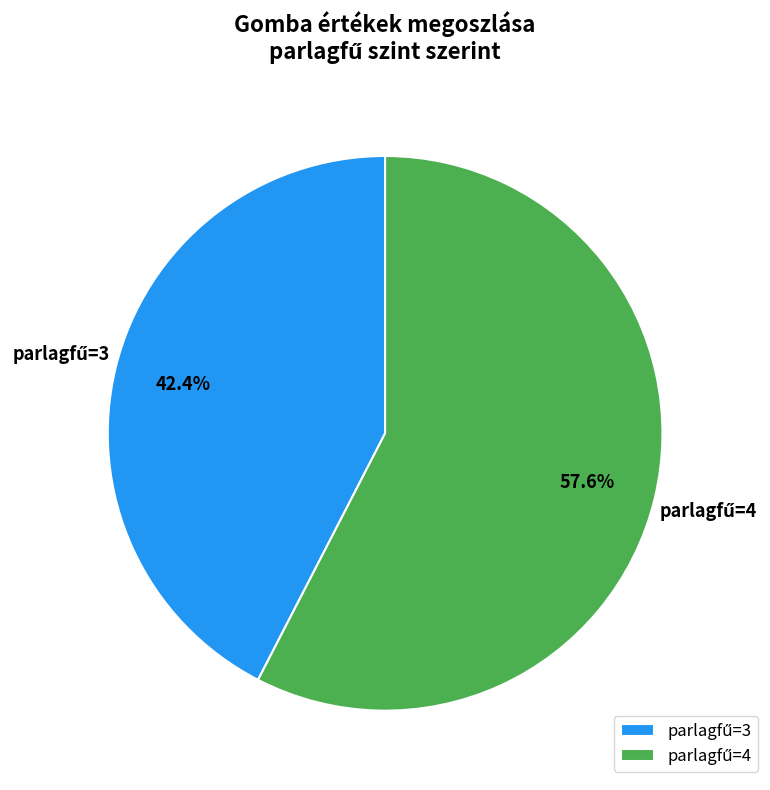

How many slices are in this pie chart?

2